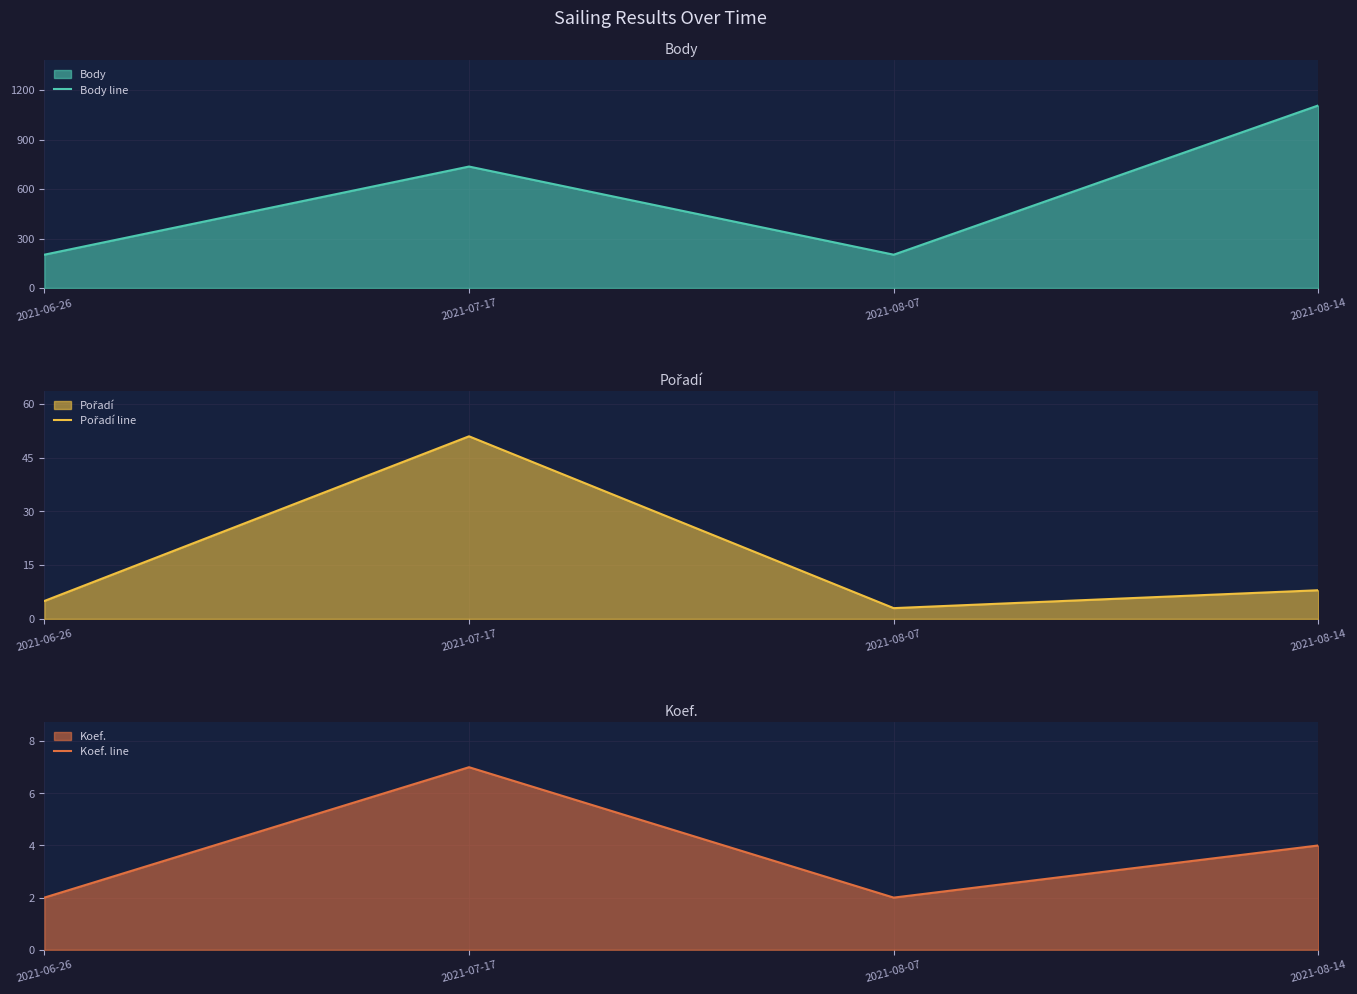

At which category is the sum across all series the highest?

2021-08-14